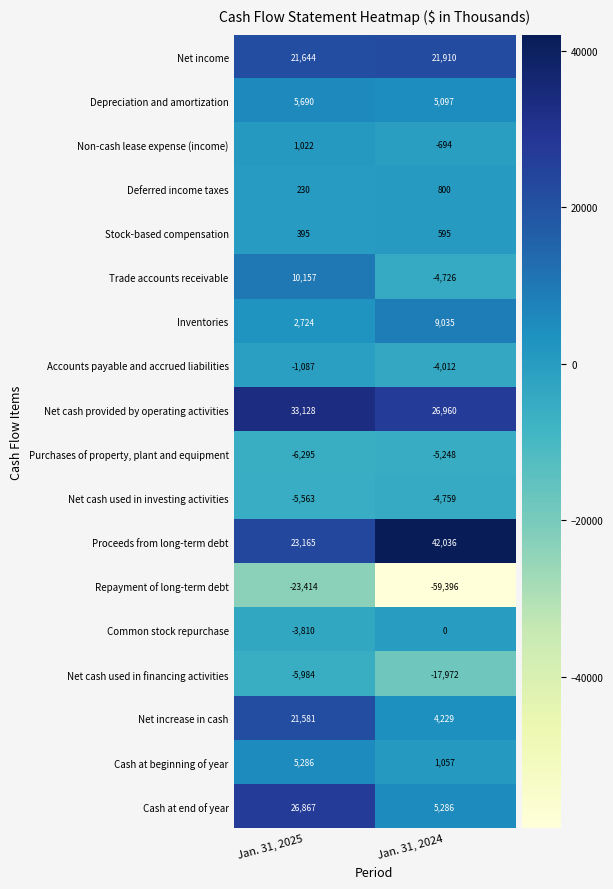

Which series has the widest spread of values?

Repayment of long-term debt